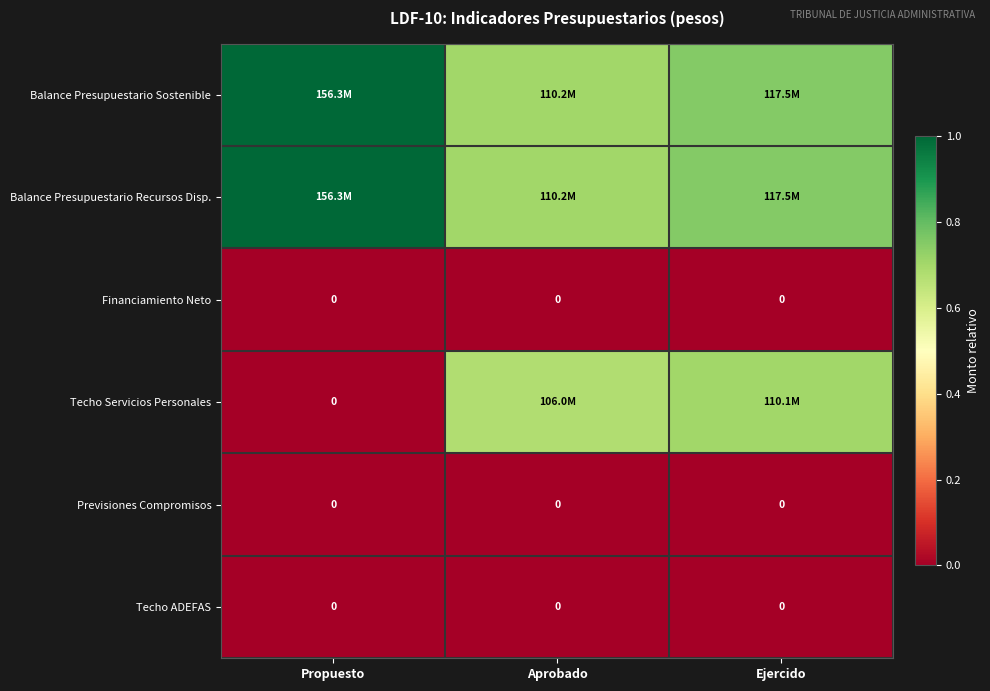

Which series has the largest range (max minus min)?

Techo Servicios Personales